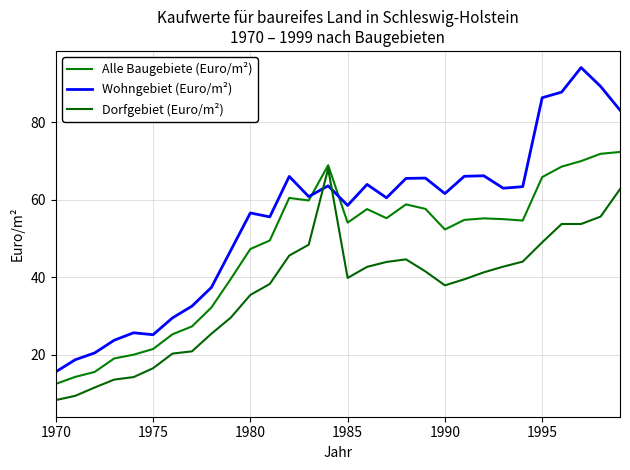

At how many categories does at least one series exceed 58?

18